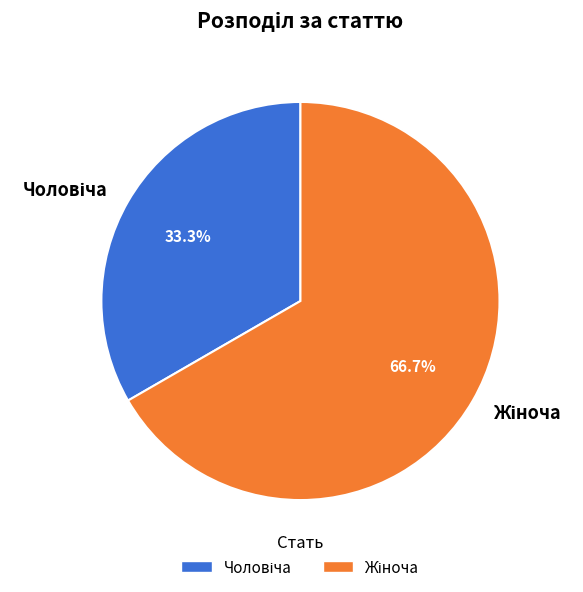

Is there a majority slice in this chart?

Yes